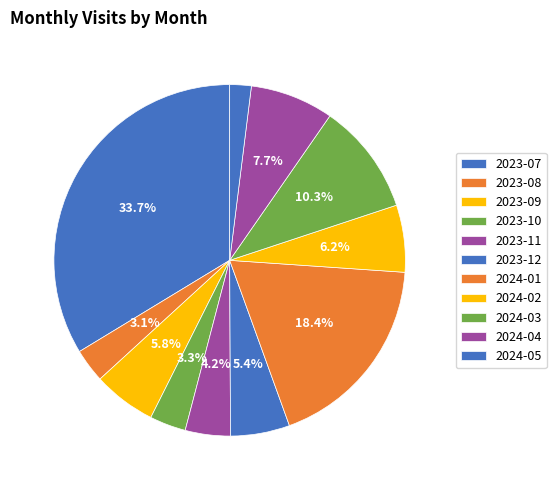

How many slices are in this pie chart?

11